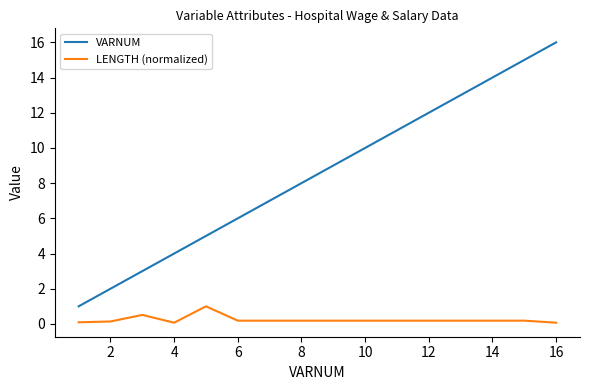

What is the difference between the maximum and minimum values in the LENGTH (normalized) series?

0.9